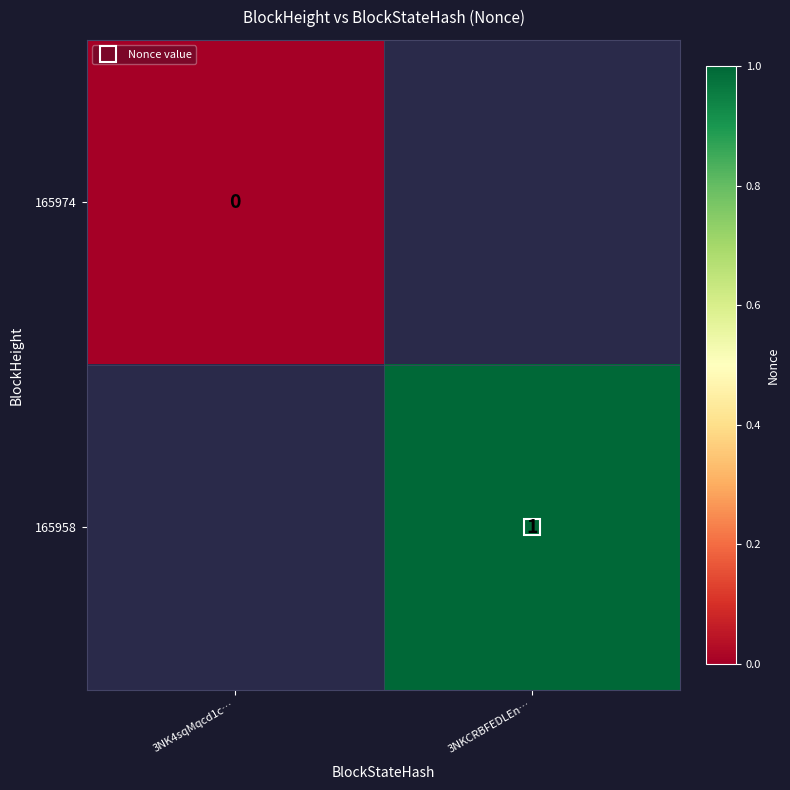

Is it true that 165958 equals 0.7 at 3NKCRBFEDLEn…?

False